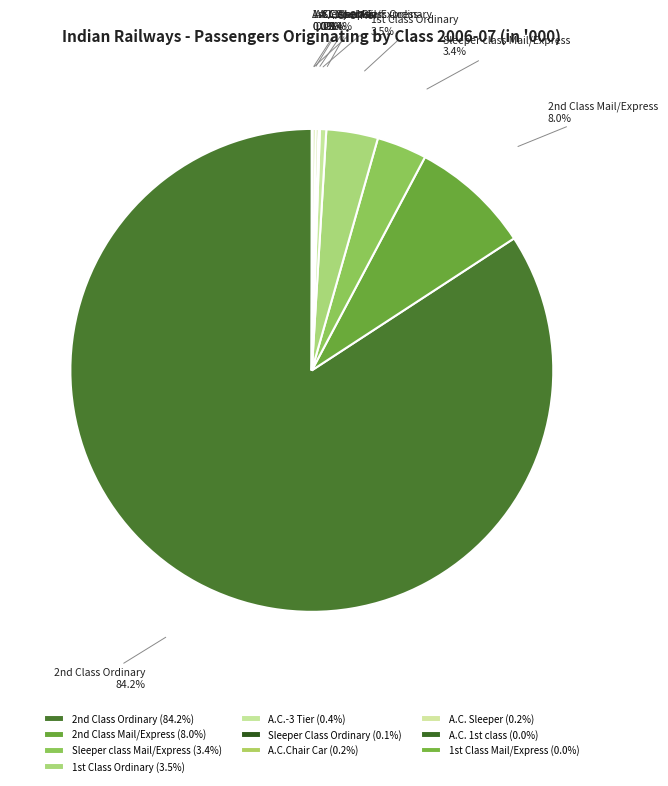

Is there a majority slice in this chart?

Yes